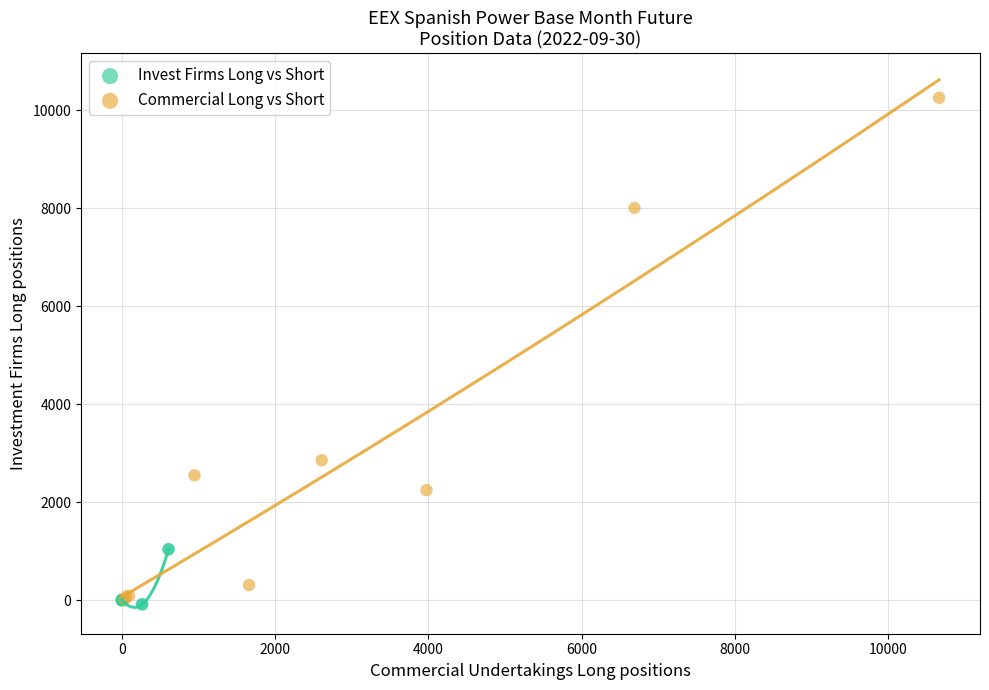

Which series has the widest spread of Y values?

Commercial Long vs Short